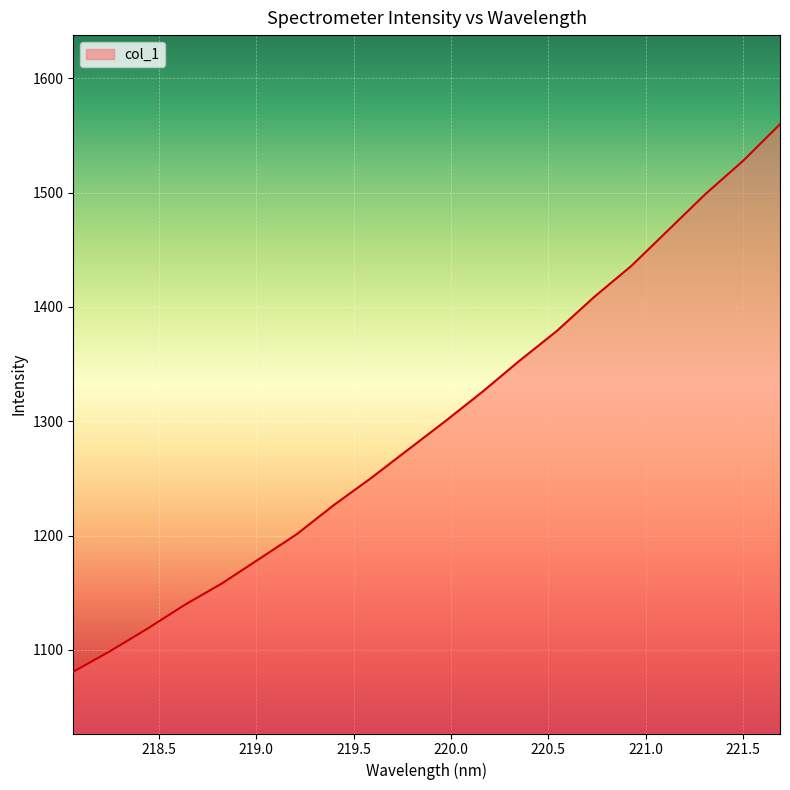

What is the difference between the maximum and minimum values?

479.2